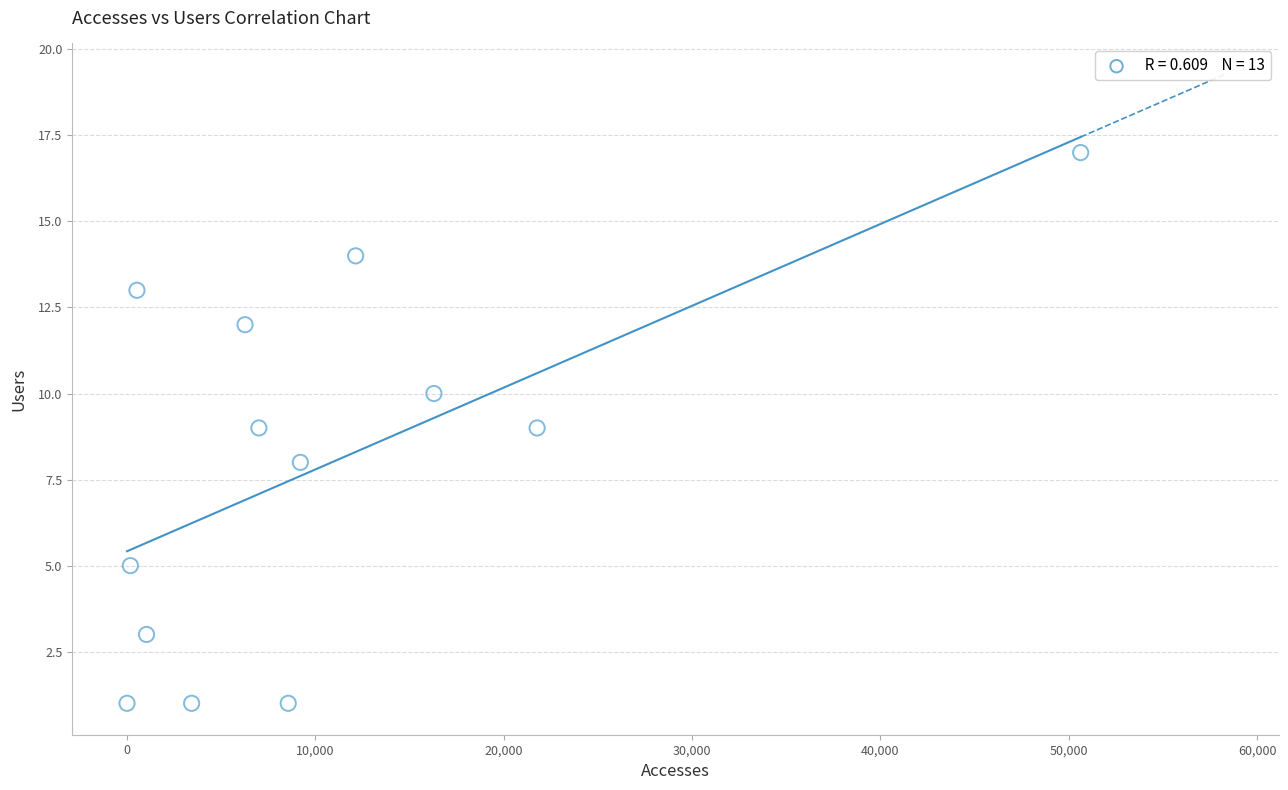

What is the range of X values (max minus min)?

50626